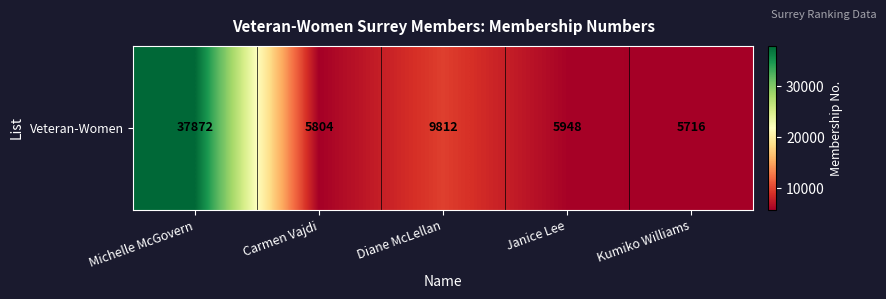

List the labels in order of value, largest first.

Michelle McGovern, Diane McLellan, Janice Lee, Carmen Vajdi, Kumiko Williams